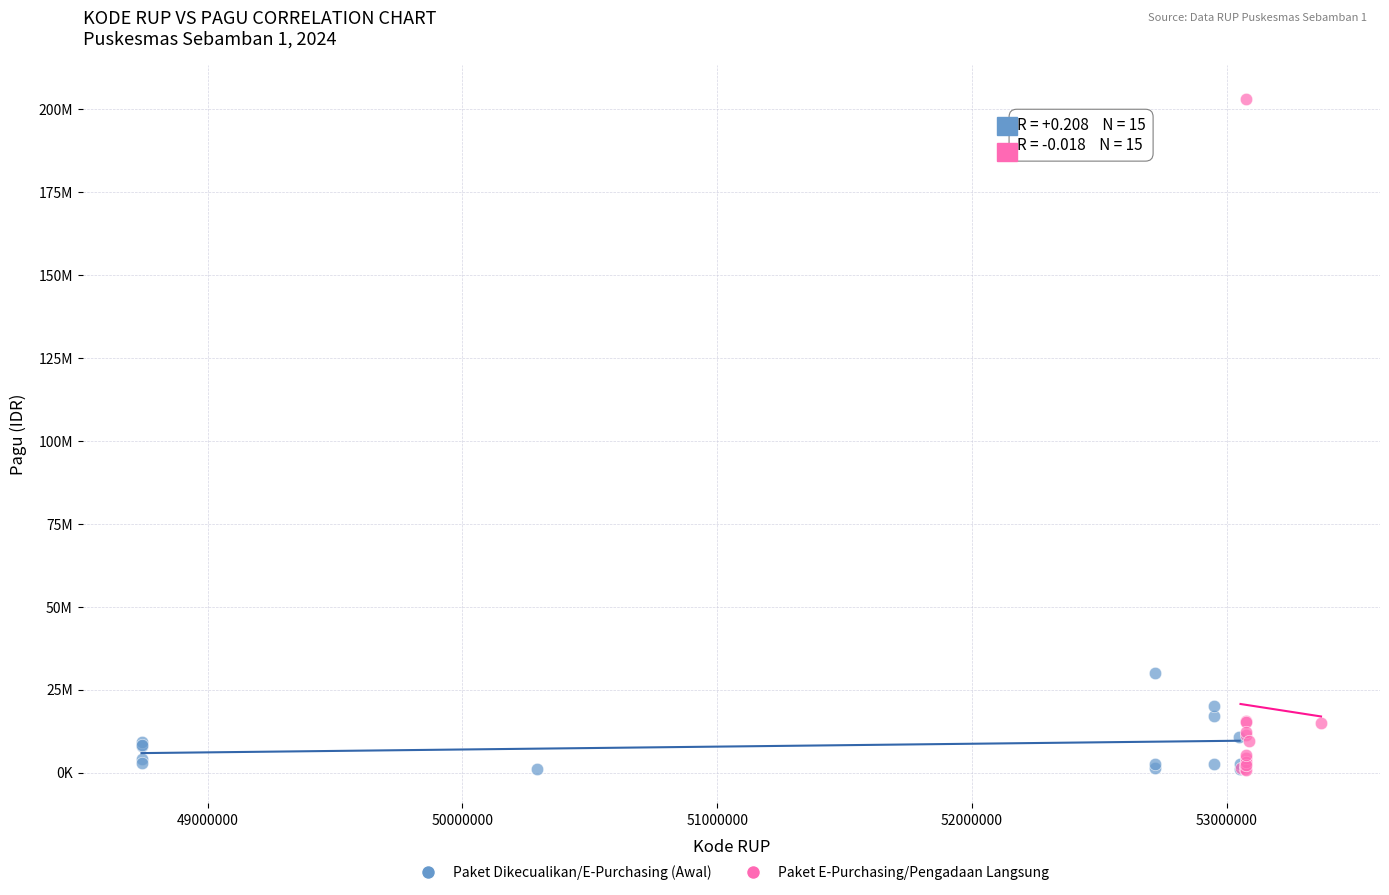

Which series has the widest spread of Y values?

Paket E-Purchasing/Pengadaan Langsung